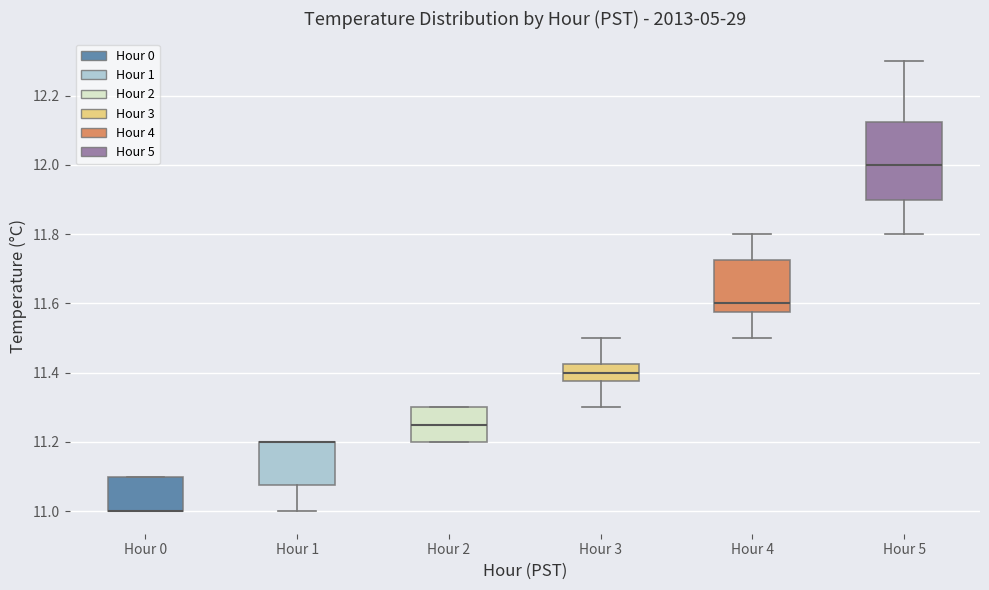

Reading left to right, transcribe this box plot: for each box, give where its median line is, the range the box spans, and where its two whiskers end, as read against the y-axis. The values are not printed on the chart, so give them approximately, as read against the axis.

Hour 0: median 11.00 (drawn on the box's lower edge), box 11.00 to 11.10, whiskers 11.00 to 11.10
Hour 1: median 11.20 (drawn on the box's upper edge), box 11.08 to 11.20, whiskers 11.00 to 11.20
Hour 2: median 11.26, box 11.20 to 11.30, whiskers 11.20 to 11.30
Hour 3: median 11.40, box 11.38 to 11.42, whiskers 11.30 to 11.50
Hour 4: median 11.60, box 11.58 to 11.72, whiskers 11.50 to 11.80
Hour 5: median 12.00, box 11.90 to 12.12, whiskers 11.80 to 12.30